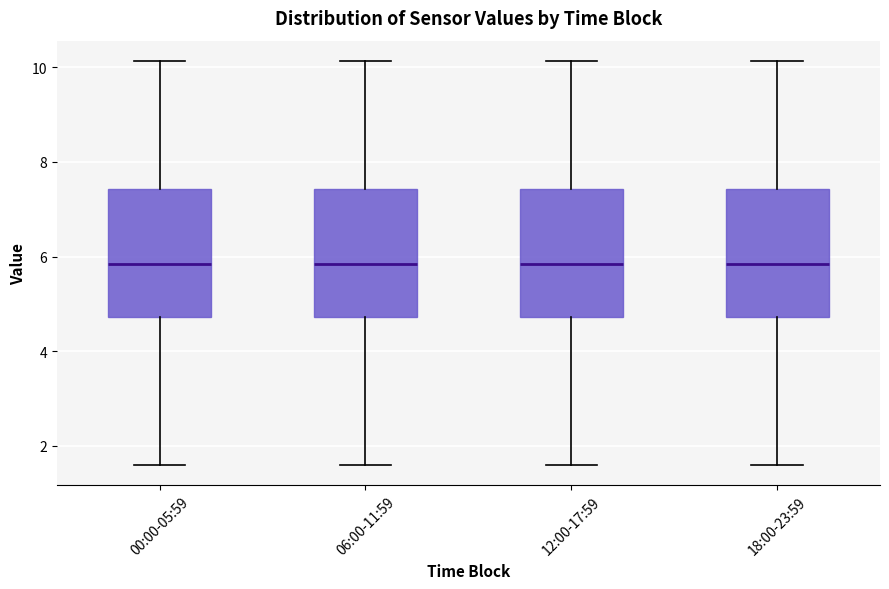

Reading left to right, read every box against the y-axis: the position of its median line, the range the box covers, and the ends of its whiskers. The values are not printed on the chart, so give them approximately, as read against the axis.

00:00-05:59: median 5.8, box 4.8 to 7.4, whiskers 1.6 to 10.2
06:00-11:59: median 5.8, box 4.8 to 7.4, whiskers 1.6 to 10.2
12:00-17:59: median 5.8, box 4.8 to 7.4, whiskers 1.6 to 10.2
18:00-23:59: median 5.8, box 4.8 to 7.4, whiskers 1.6 to 10.2